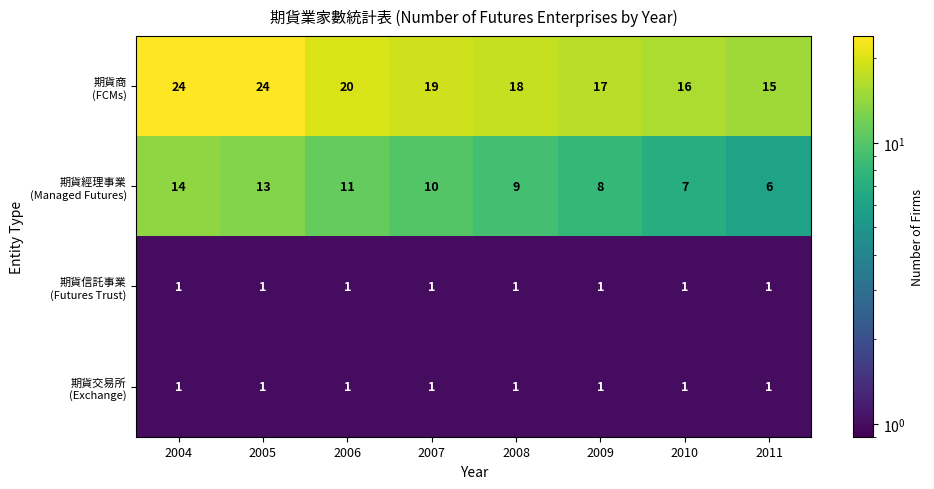

What is the total value across all series at 2008?

29